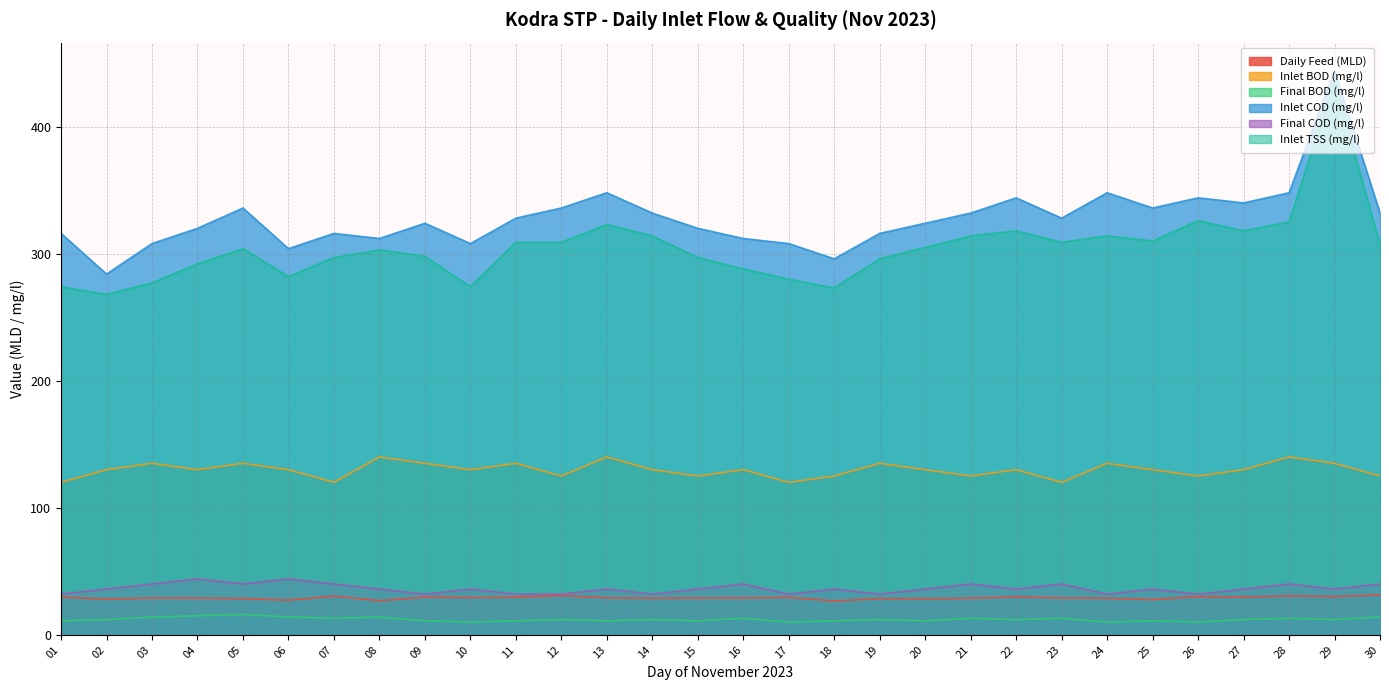

In Inlet BOD (mg/l), how many points are higher than both neighbors (excluding endpoints)?

10